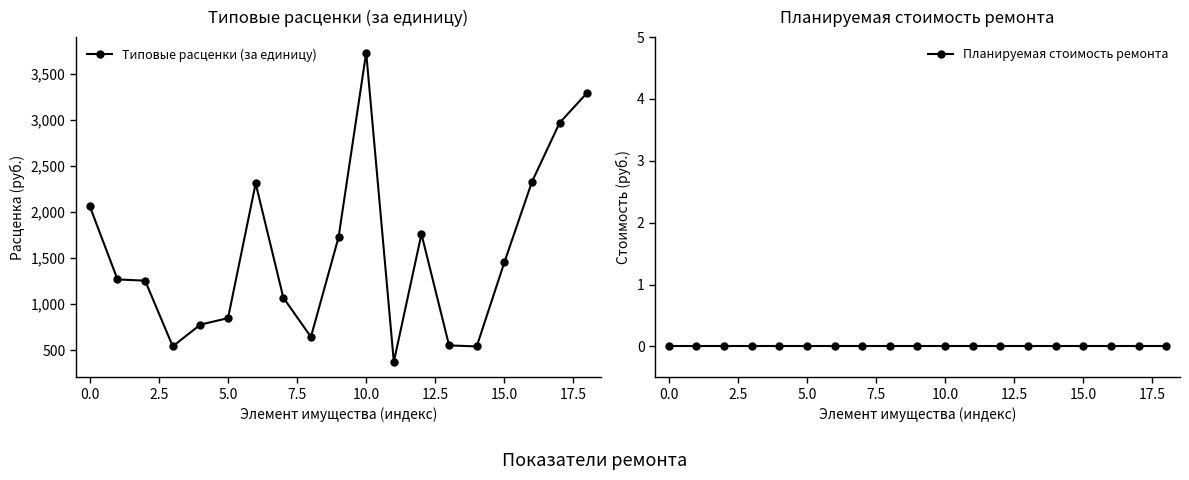

How many lines are shown in the chart?

2